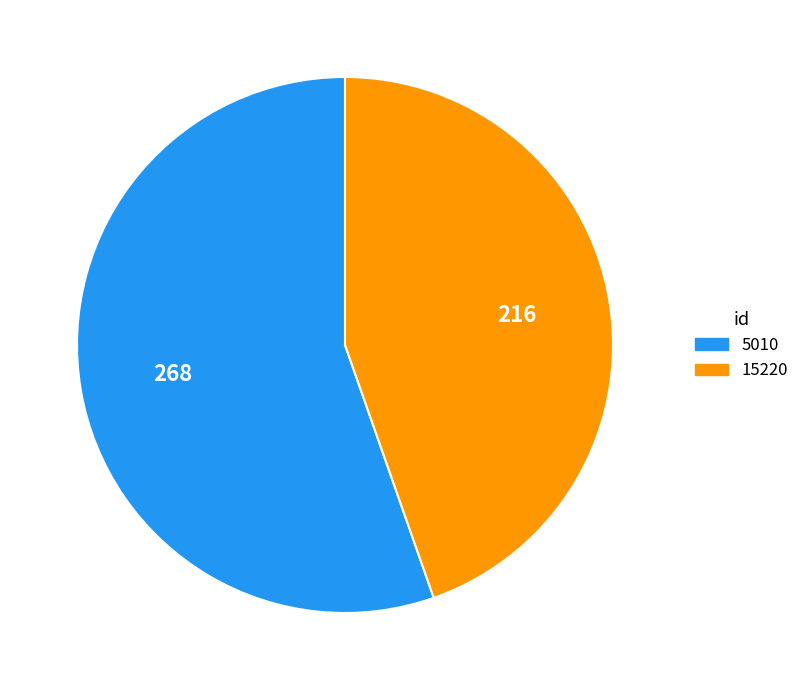

Is the sum of 5010 and 15220 greater than half?

Yes